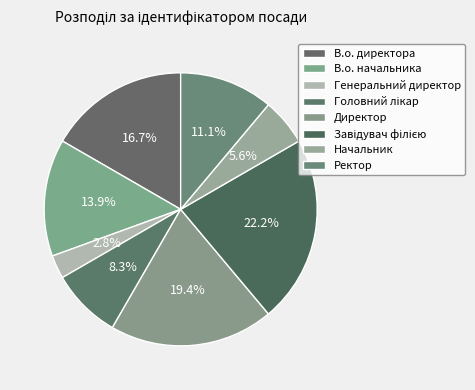

Do Завідувач філією and Генеральний директор together represent more than half of the pie?

No